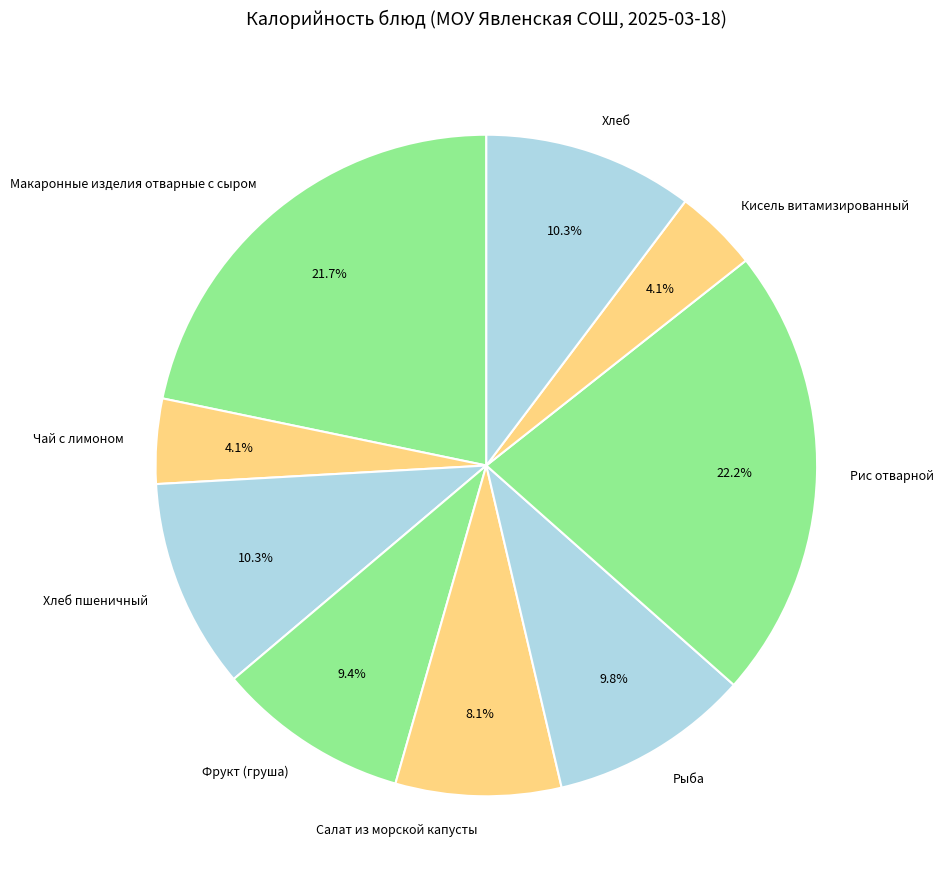

Does Салат из морской капусты account for over 50% of the chart?

No